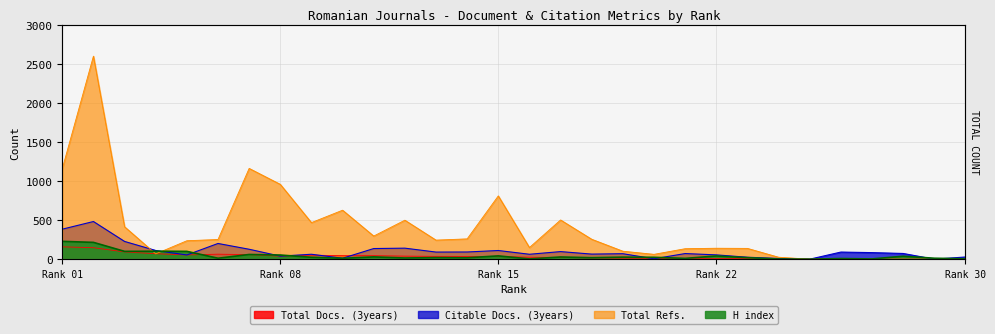

What is the sum of all Citable Docs. (3years) values?

3008